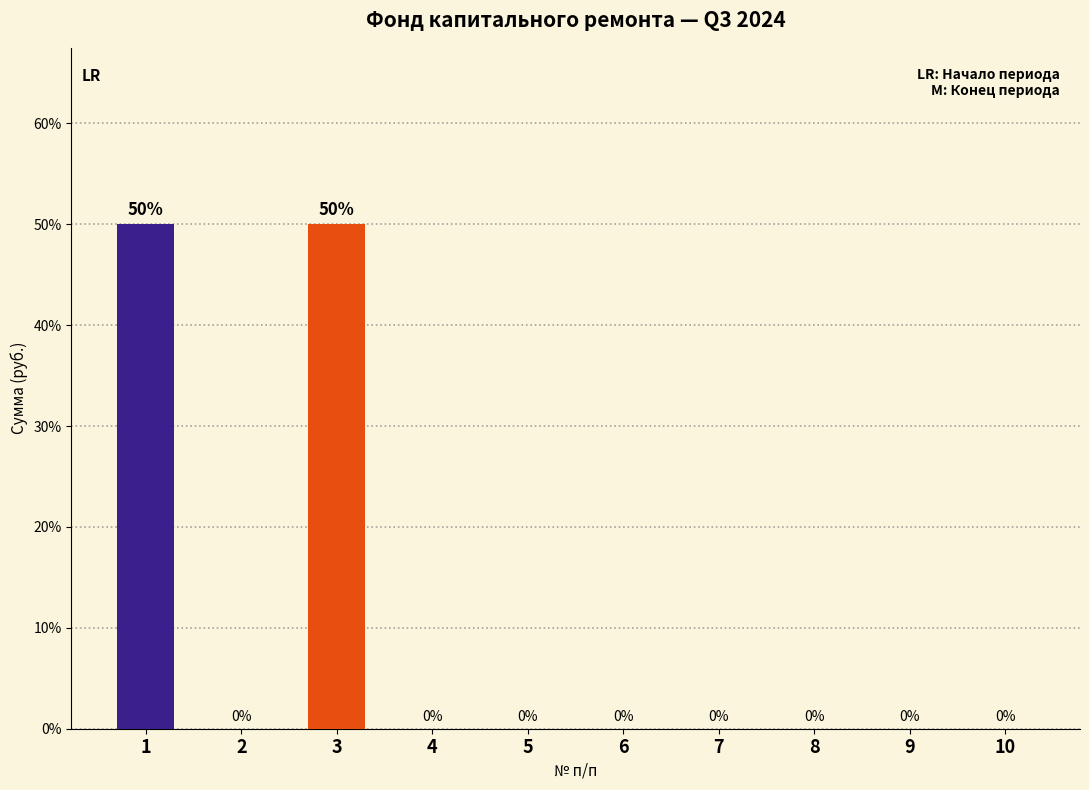

True or false: the data shows 0 at 8.

True